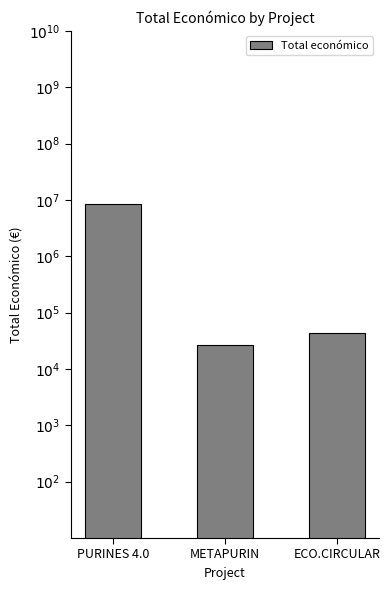

What is the greatest value displayed?

8484999